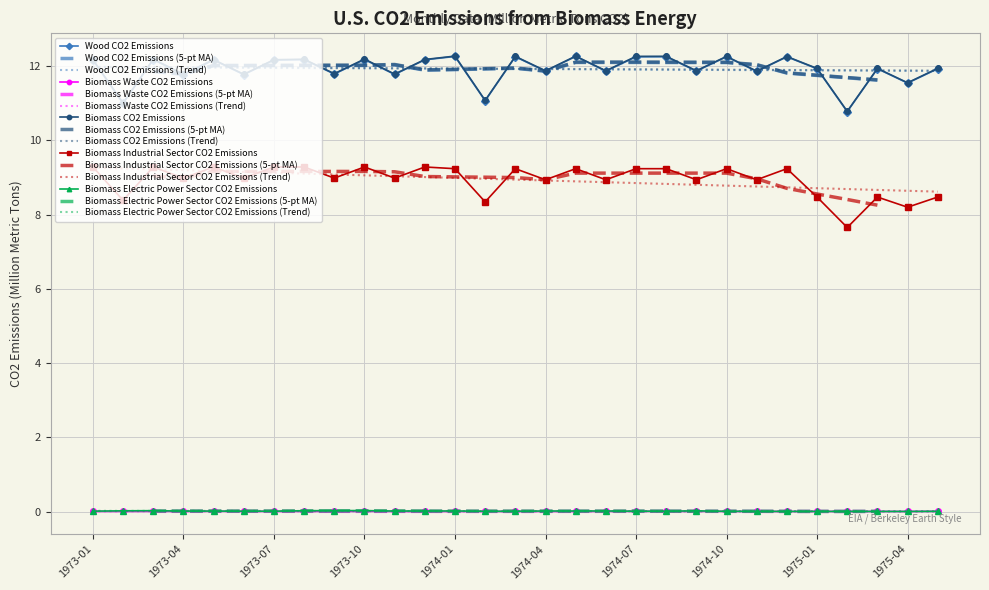

Which series has the largest total across all categories?

Biomass CO2 Emissions